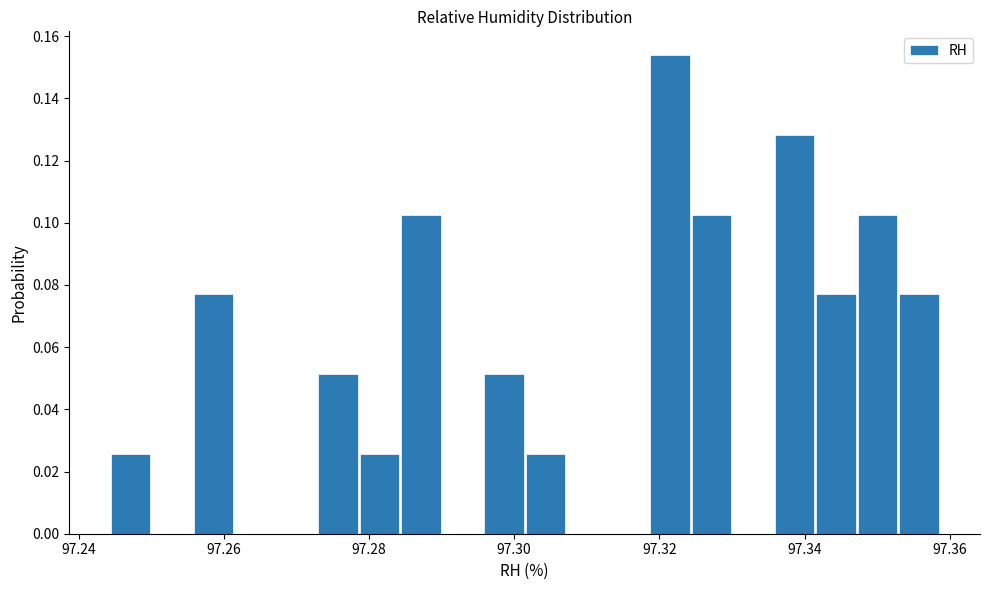

Around what value on the x-axis is the tallest bar? Give the approximate position of its centre, as read against the axis.

97.322